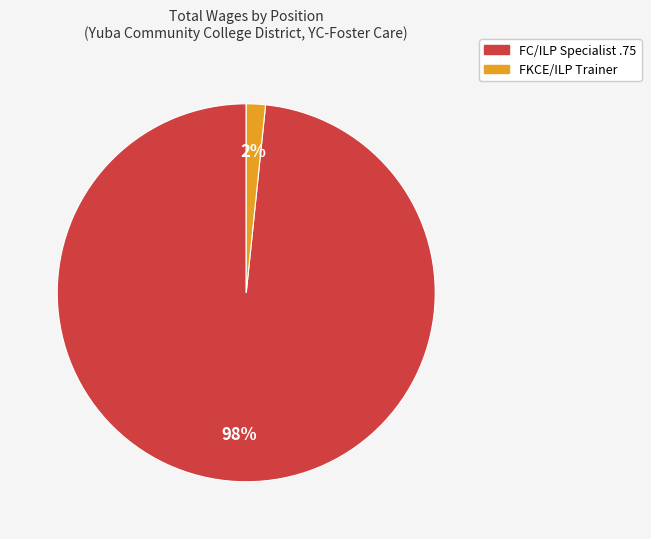

True or false: FC/ILP Specialist .75 accounts for 84% of the total.

False